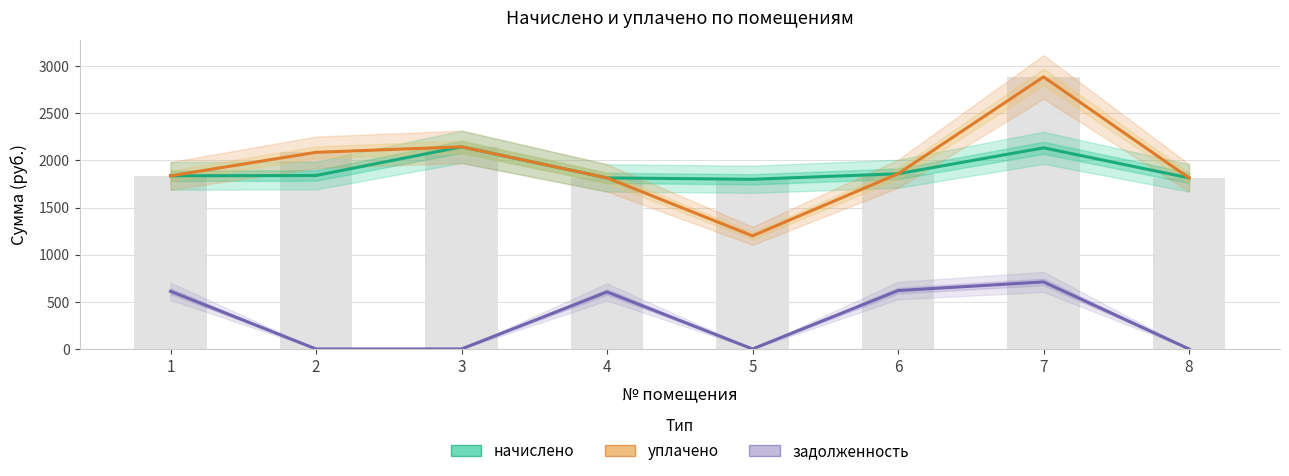

Does the chart contain any negative values?

No